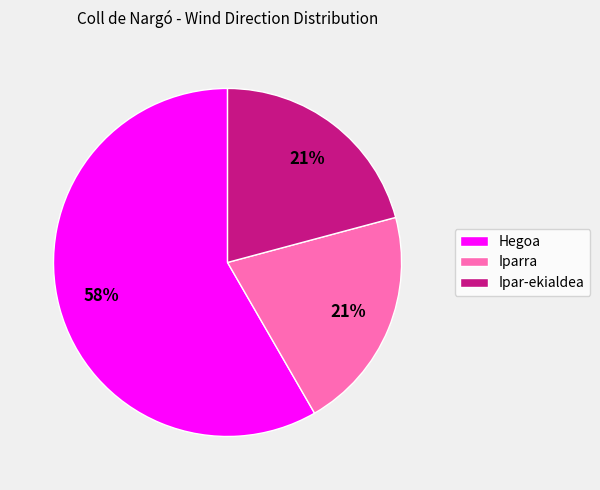

Combined, do Ipar-ekialdea and Hegoa account for over 50%?

Yes